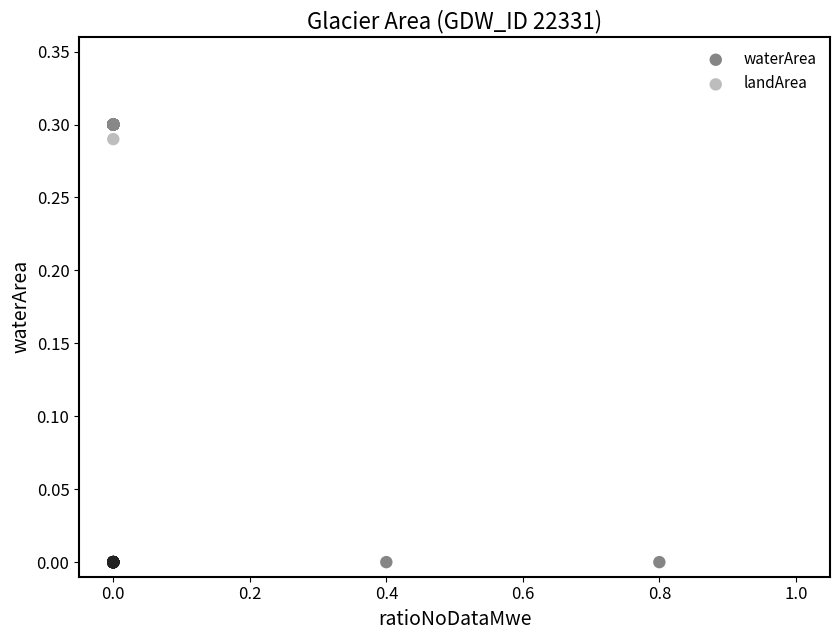

Which series contains the highest Y value?

landArea